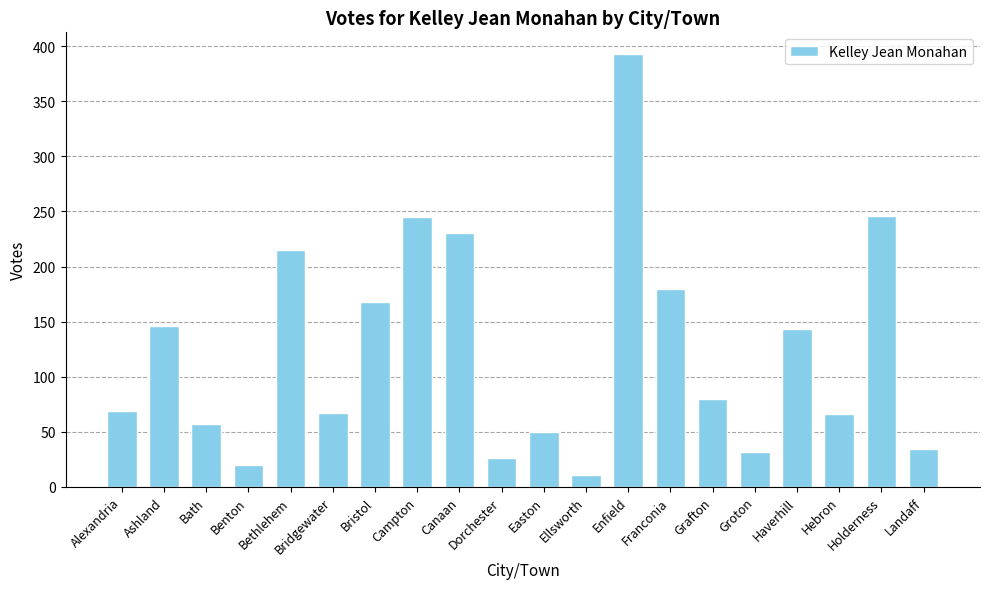

What is the difference between the second highest and second lowest values?

226